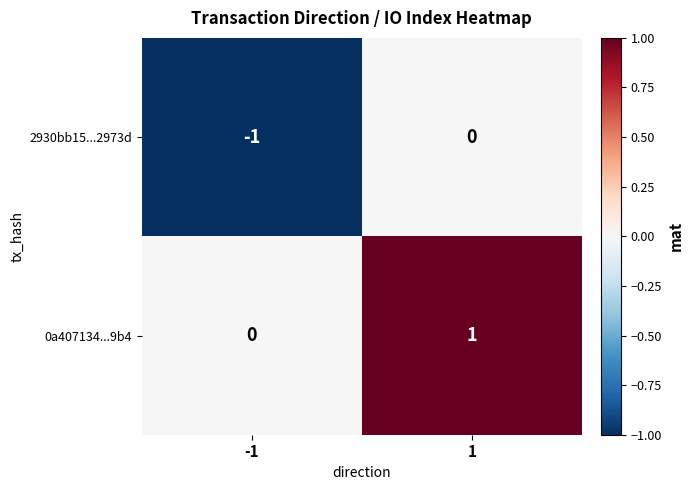

At which category is the sum across all series the highest?

1